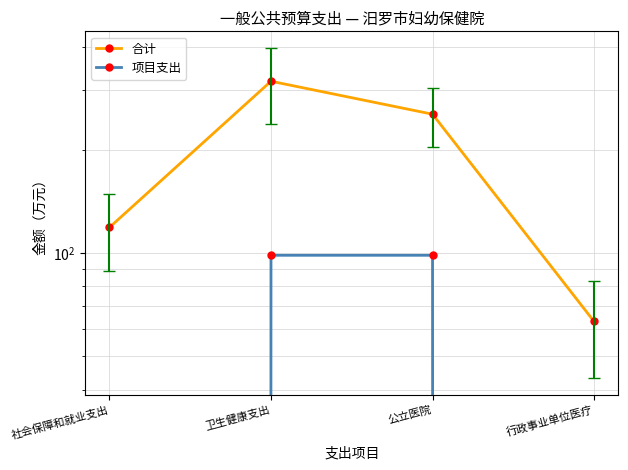

Between 社会保障和就业支出 and 行政事业单位医疗, which series saw the biggest shift?

合计